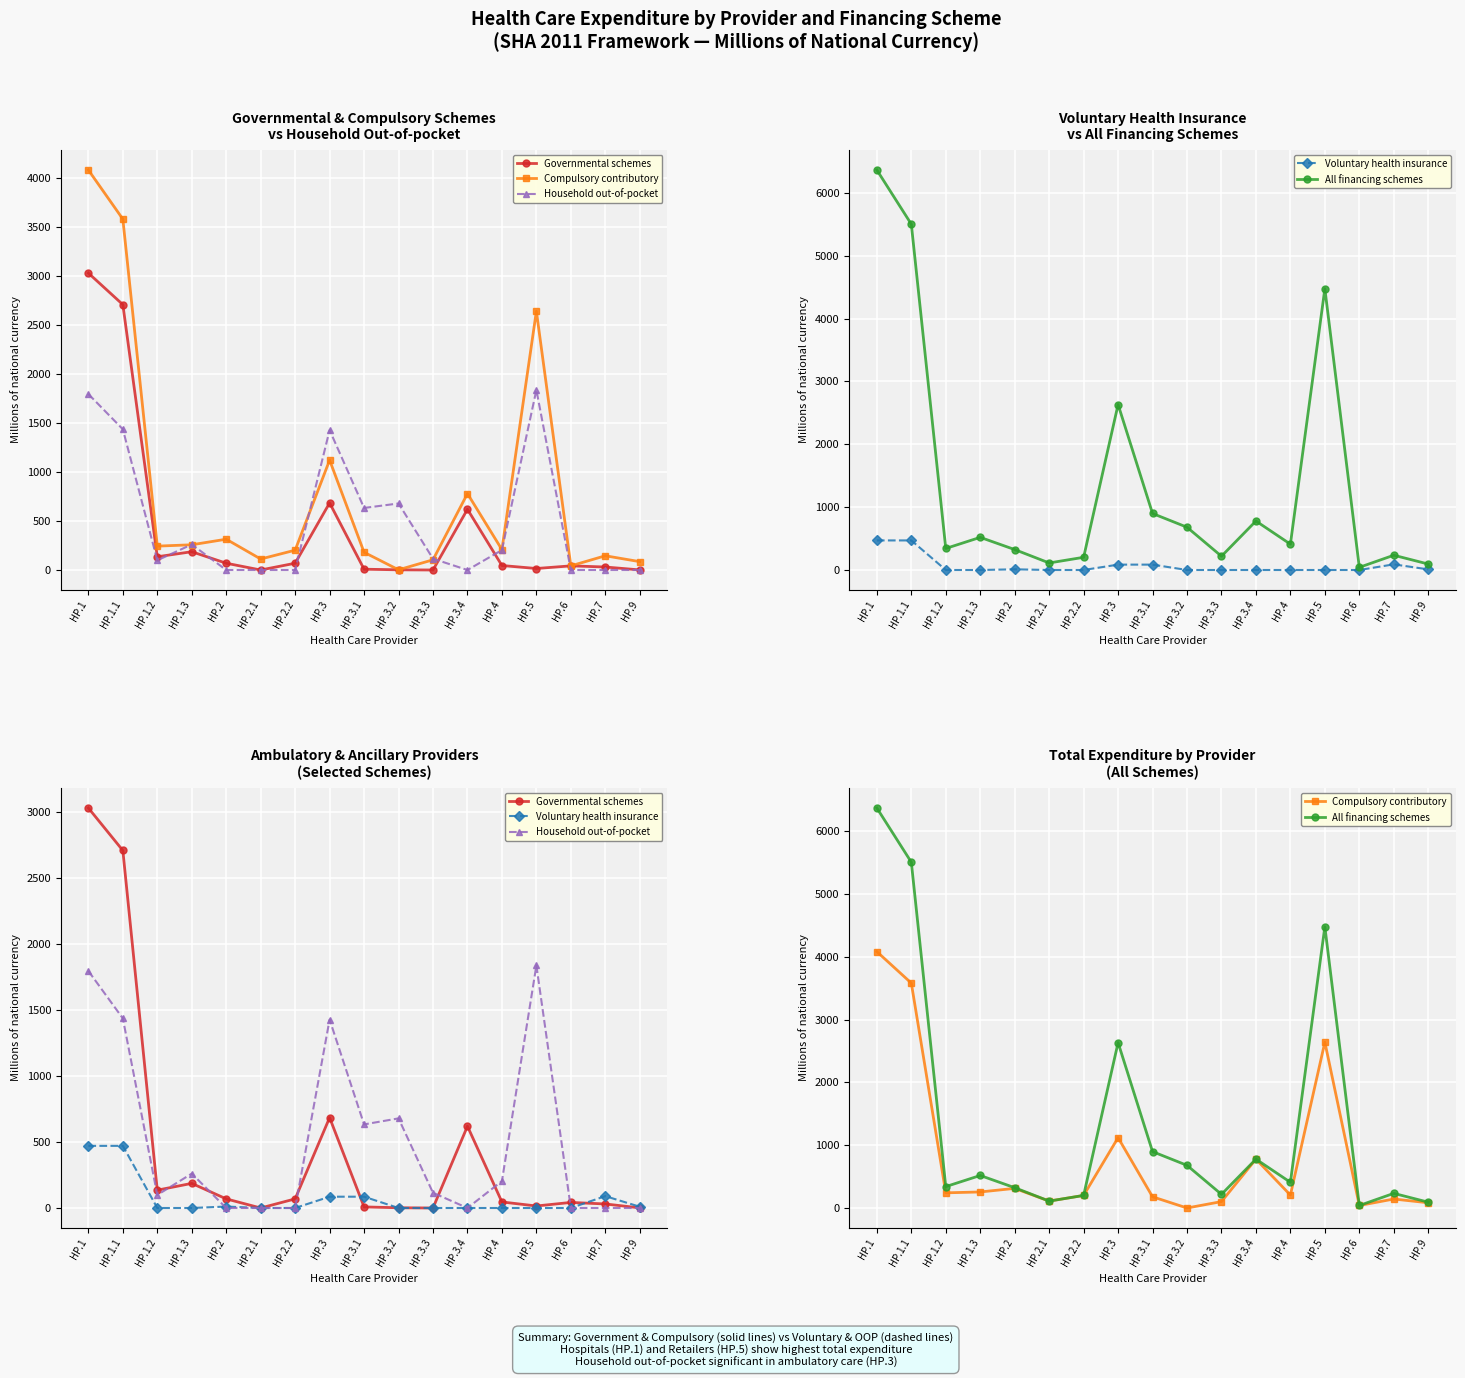

How many data points does each series have?

17